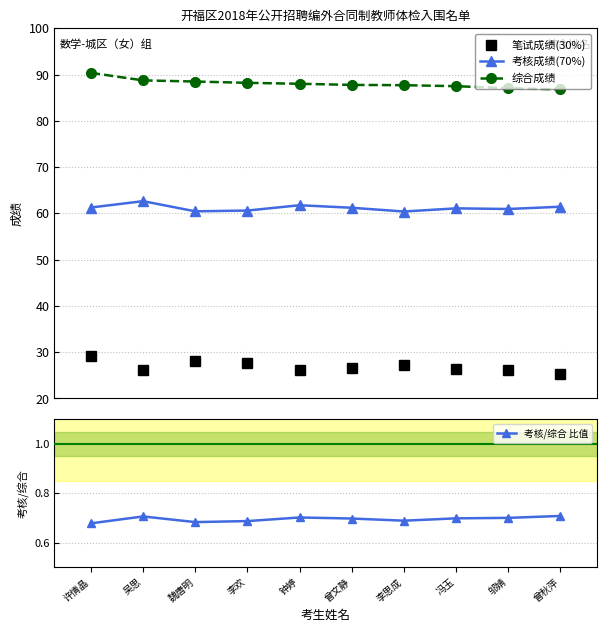

Does the chart have visible grid lines?

Yes